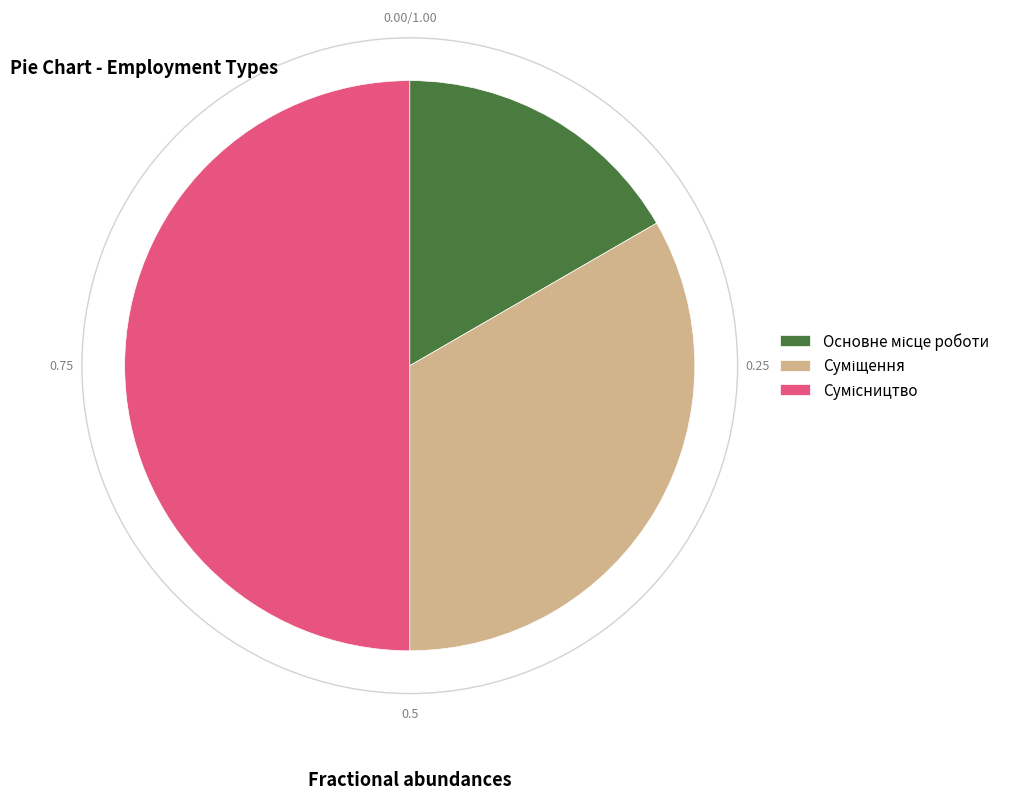

Count the number of slices in the pie.

3